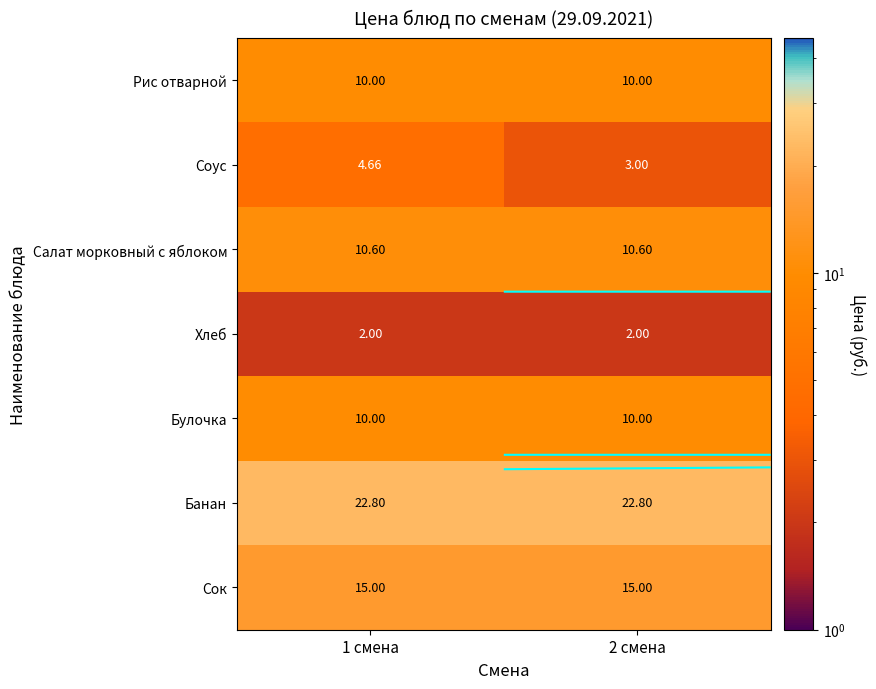

Which label corresponds to the largest value in the chart?

1 смена